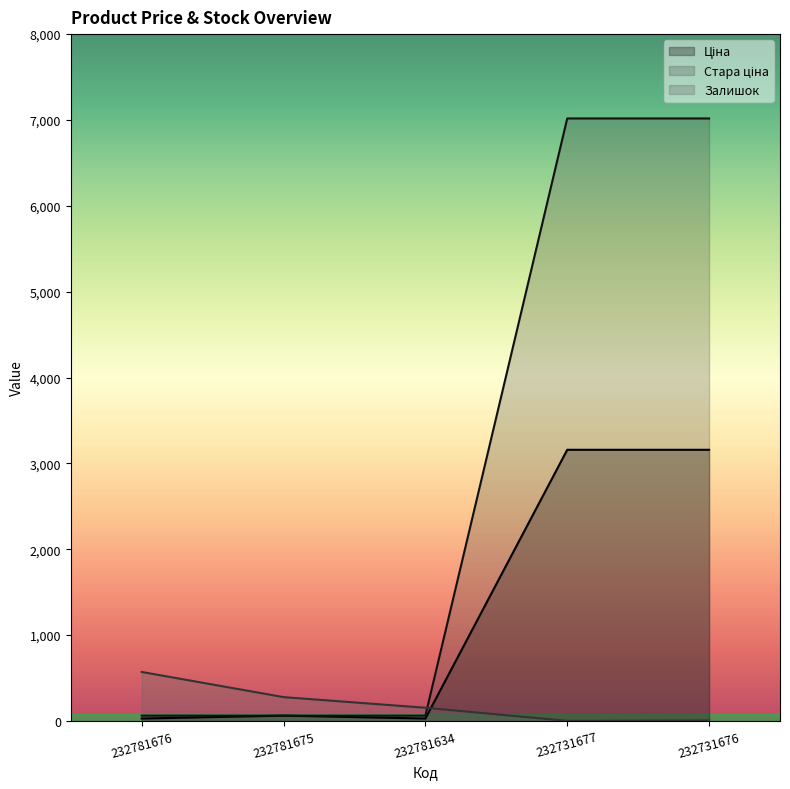

Rank the series at 232781676 from highest to lowest value.

Залишок, Стара ціна, Ціна